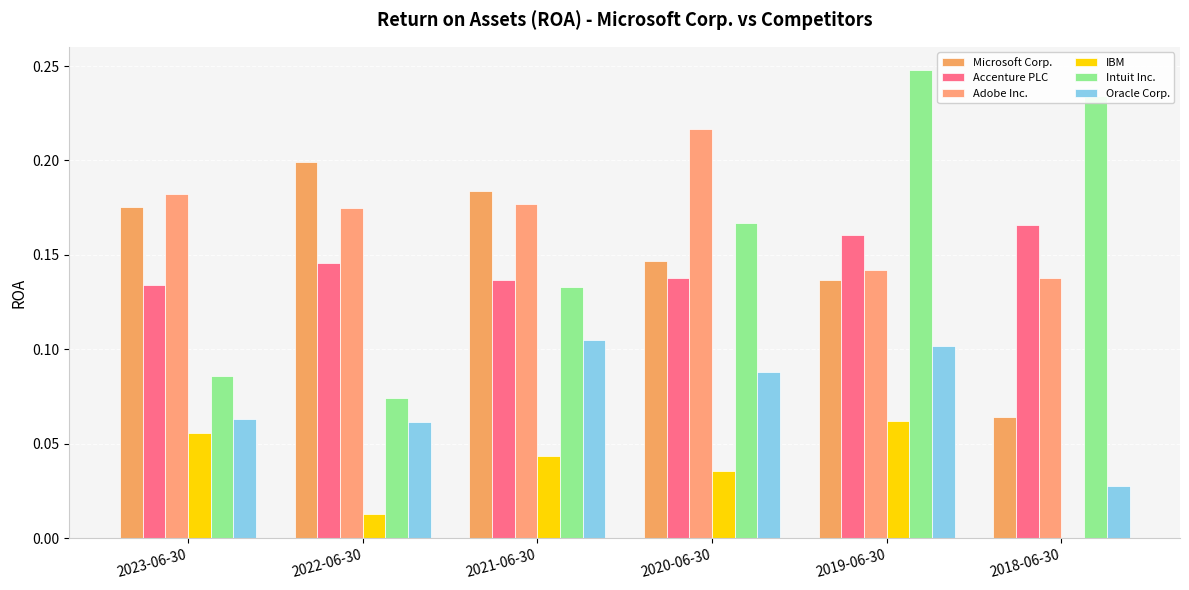

List the labels in order of Intuit Inc. value, largest first.

2019-06-30, 2018-06-30, 2020-06-30, 2021-06-30, 2023-06-30, 2022-06-30